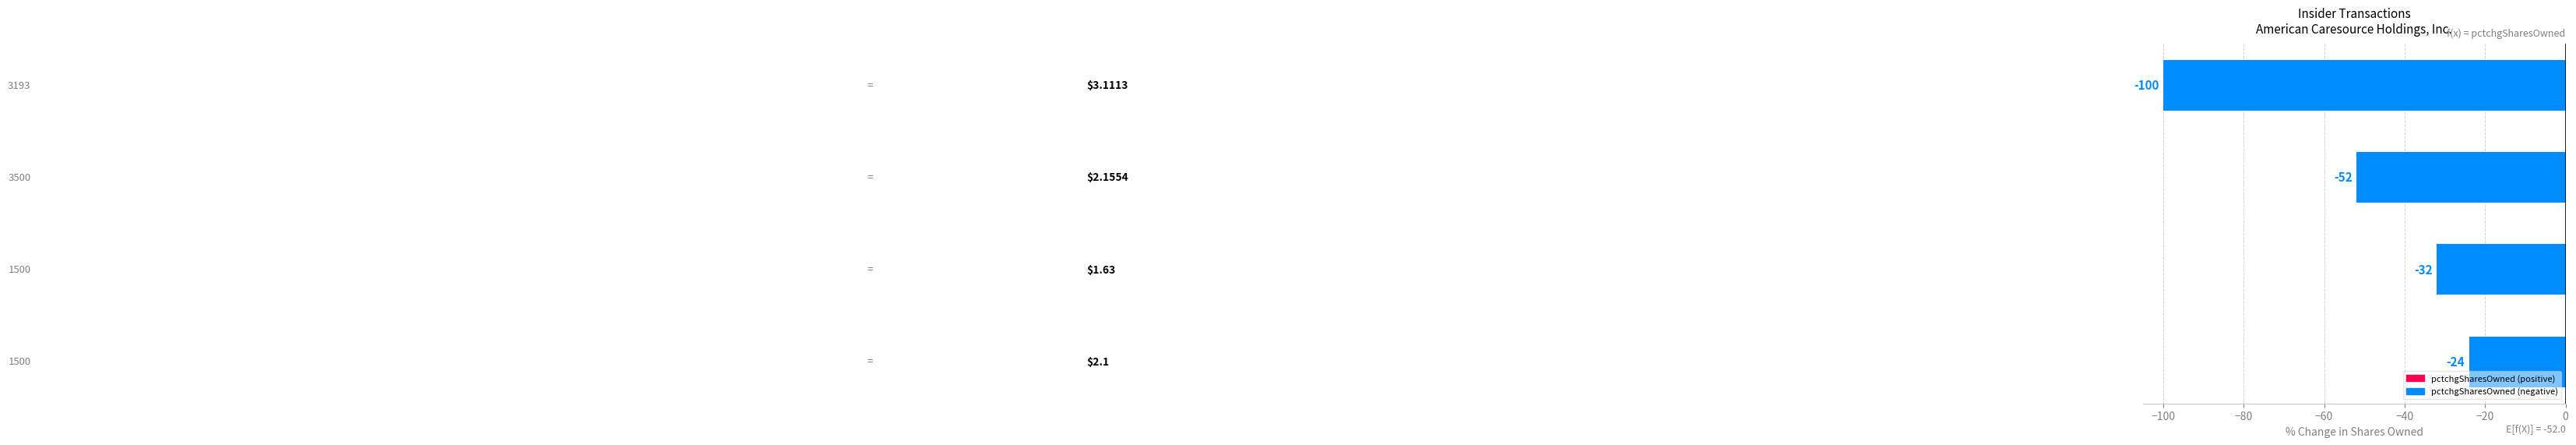

How many values are between -52 and -24?

3